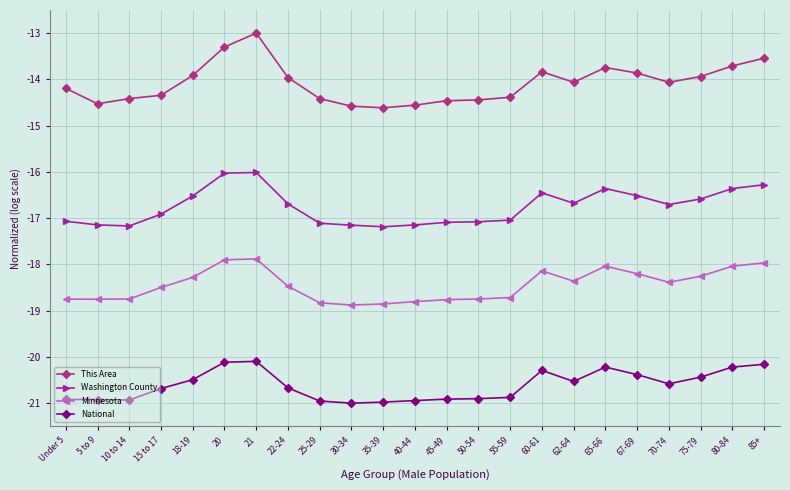

Which label corresponds to the largest value in the chart?

21